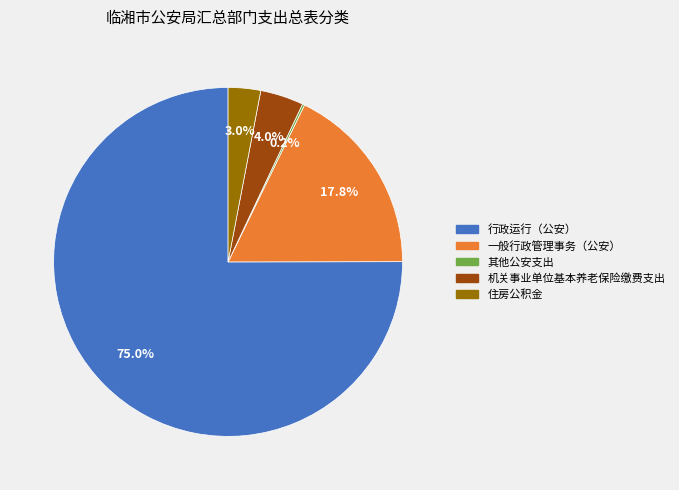

Does 行政运行（公安） represent more than half of the total?

Yes